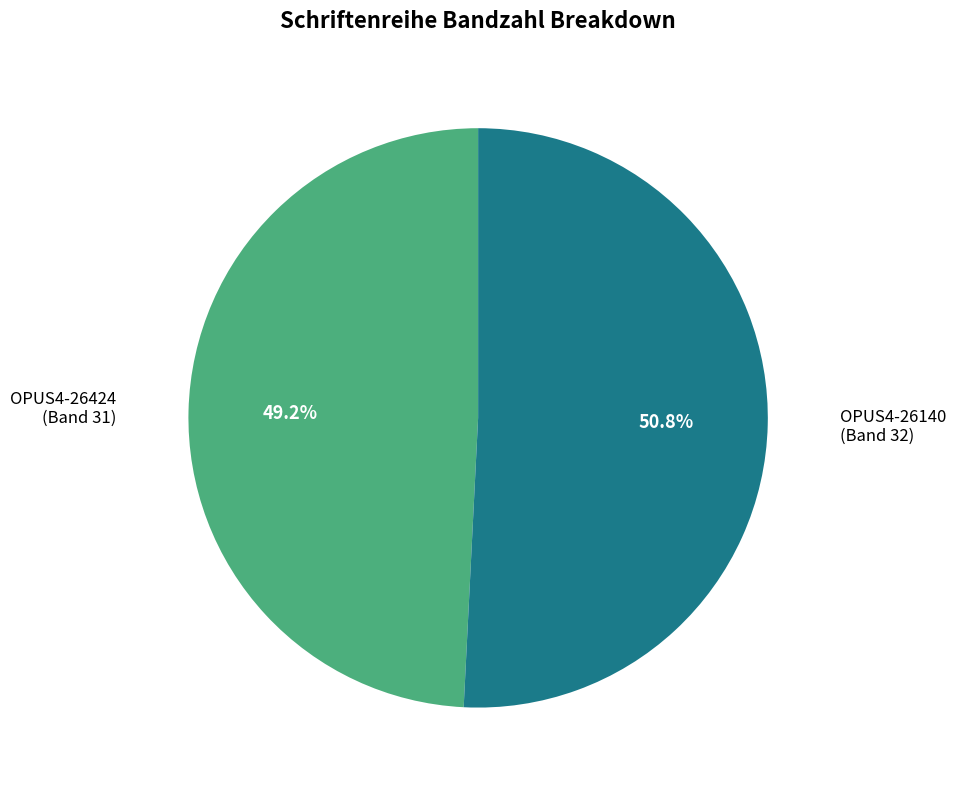

Is there a majority slice in this chart?

Yes